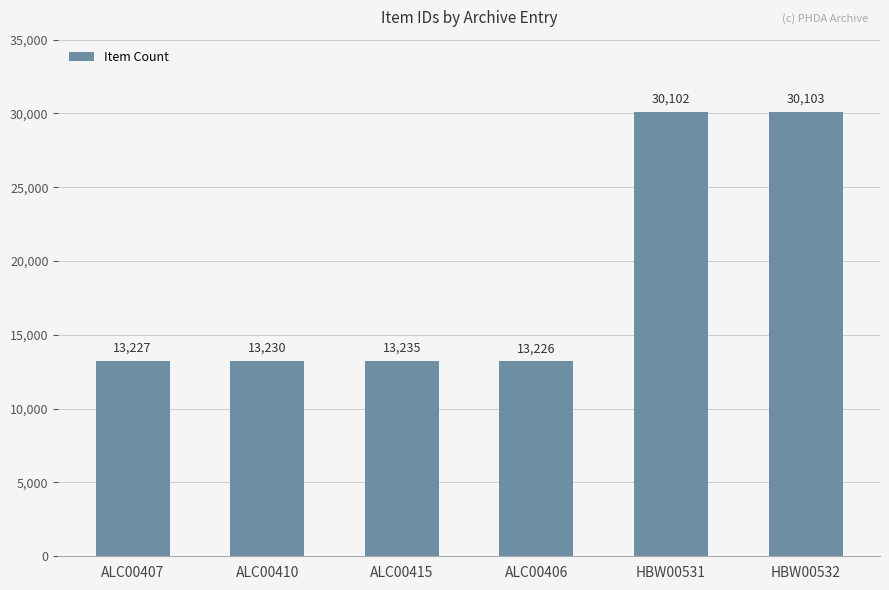

Is it true that the value at ALC00415 is 13235?

True